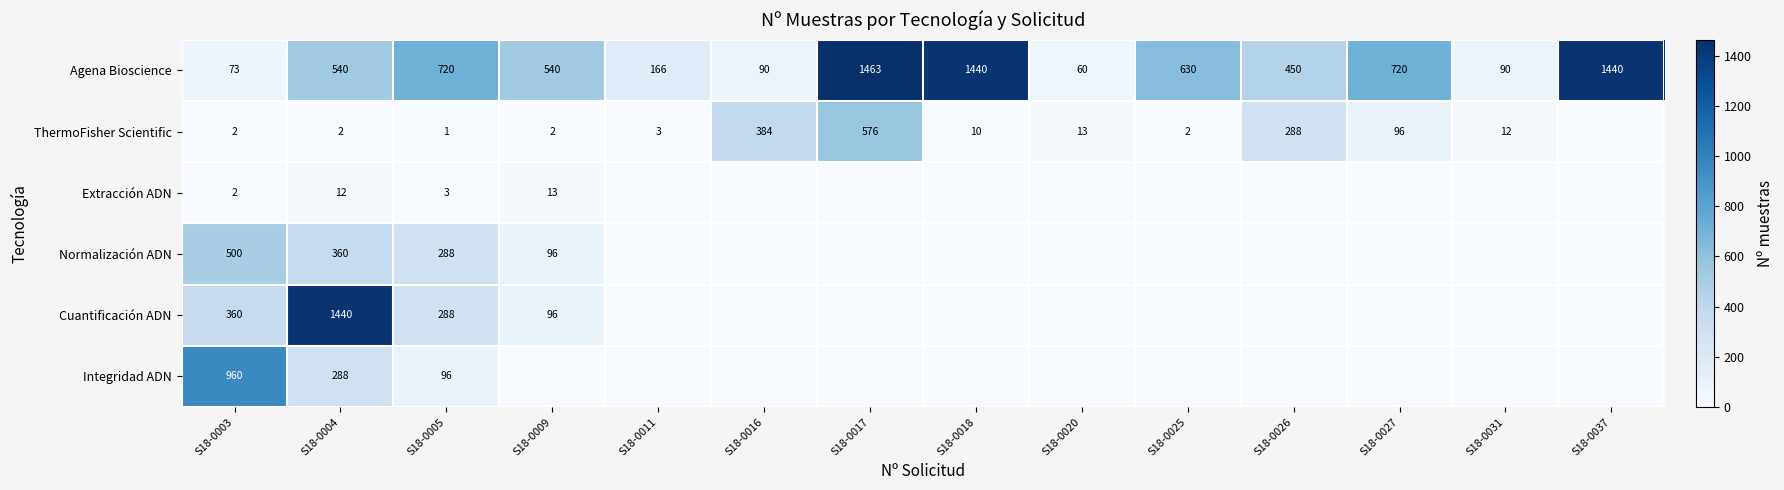

What is the total value across all series at S18-0003?

1897